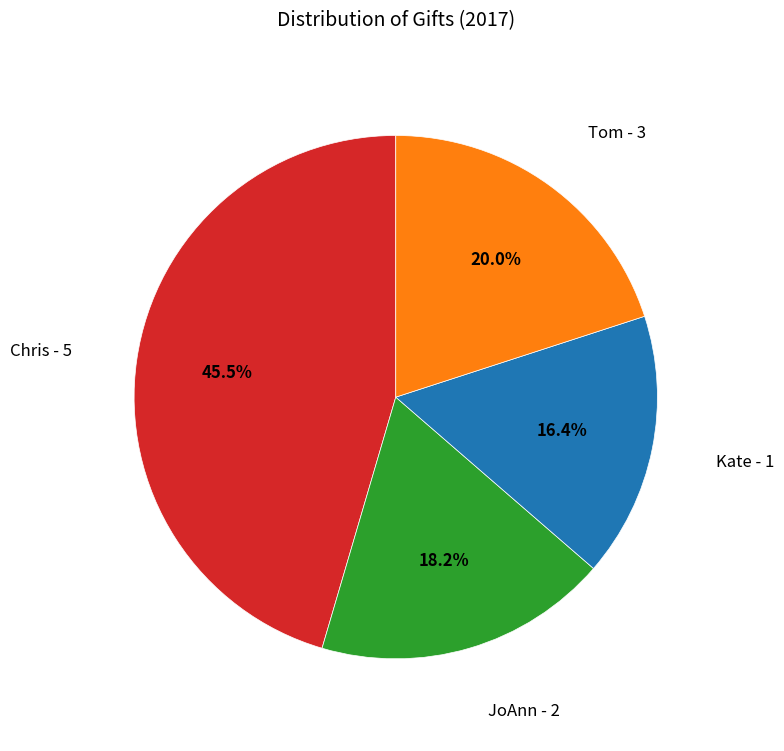

How many slices are in this pie chart?

4